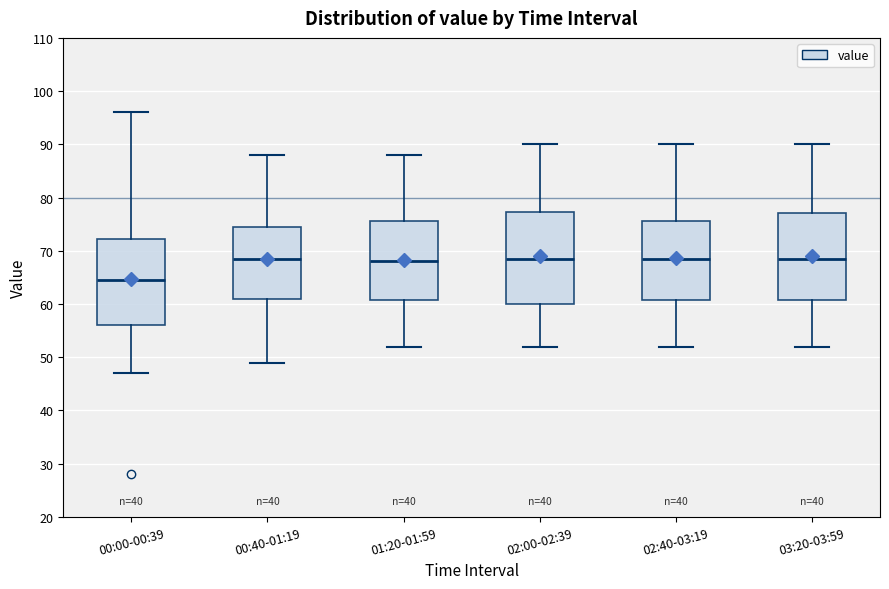

Which box is the tallest, from its lower edge to its upper edge?

02:00-02:39